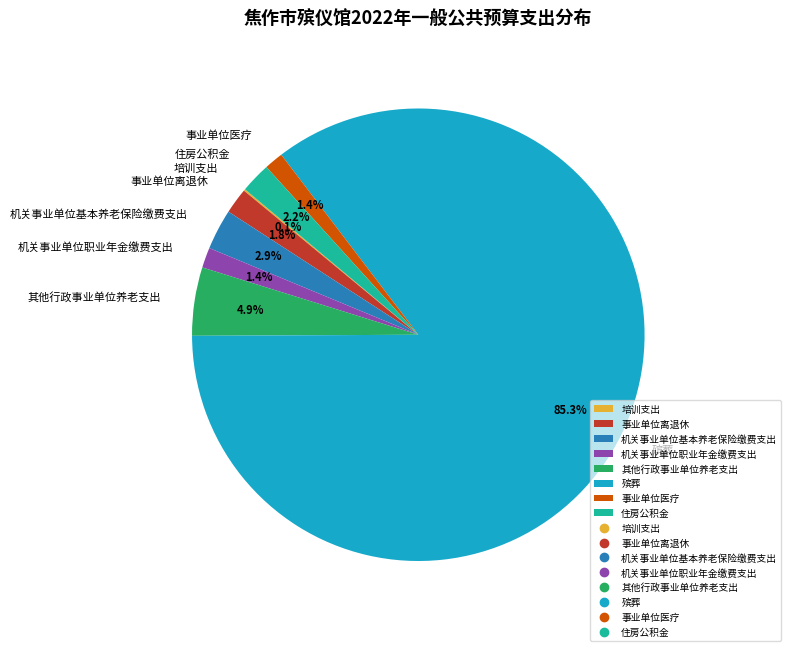

What is the ratio of the value at 事业单位离退休 to the value at 住房公积金?

0.8